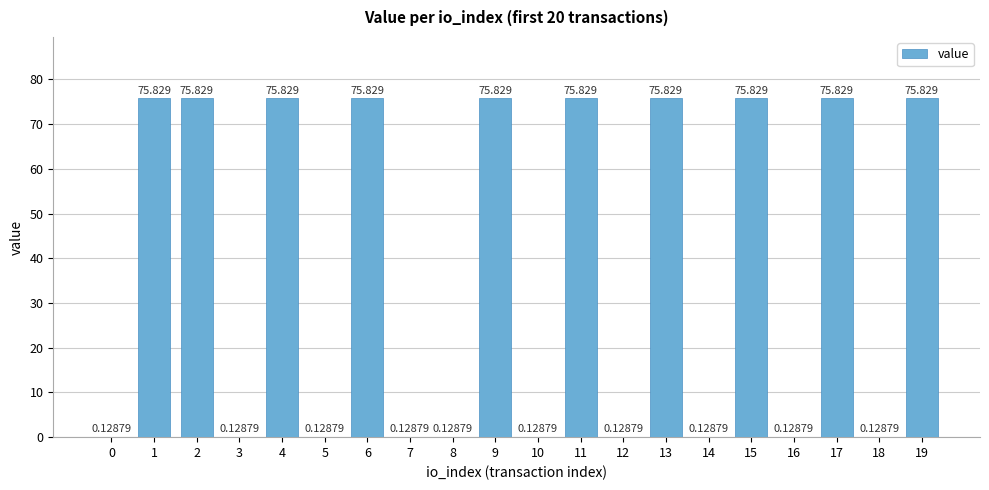

What is the sum of all values?

759.6